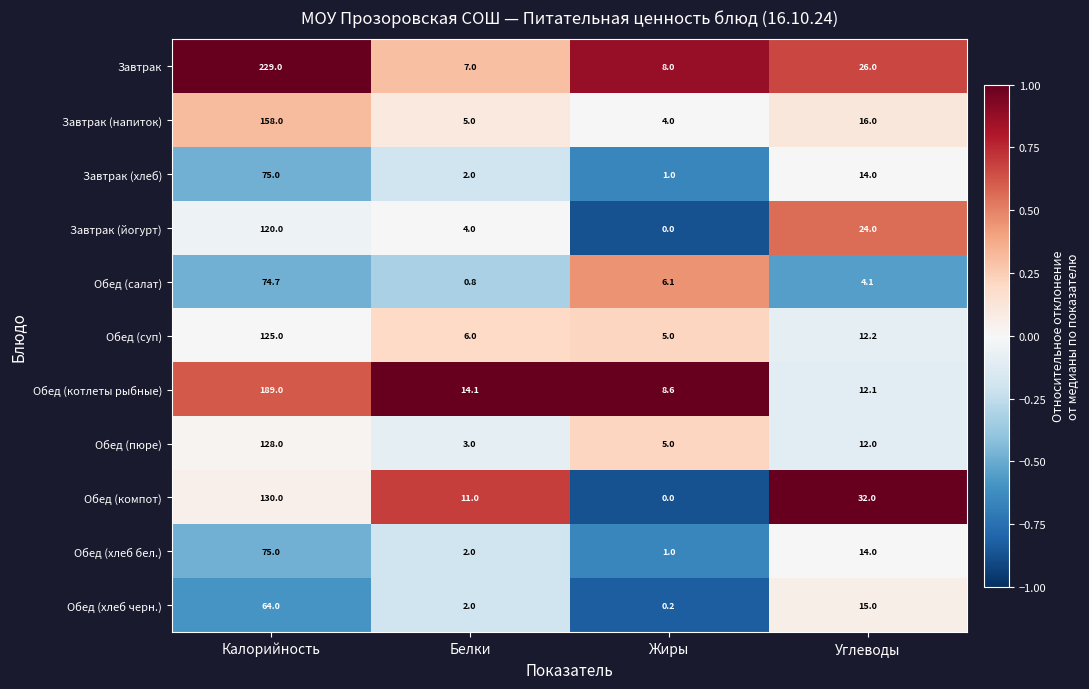

Which series changed the most between Белки and Углеводы?

Обед (компот)